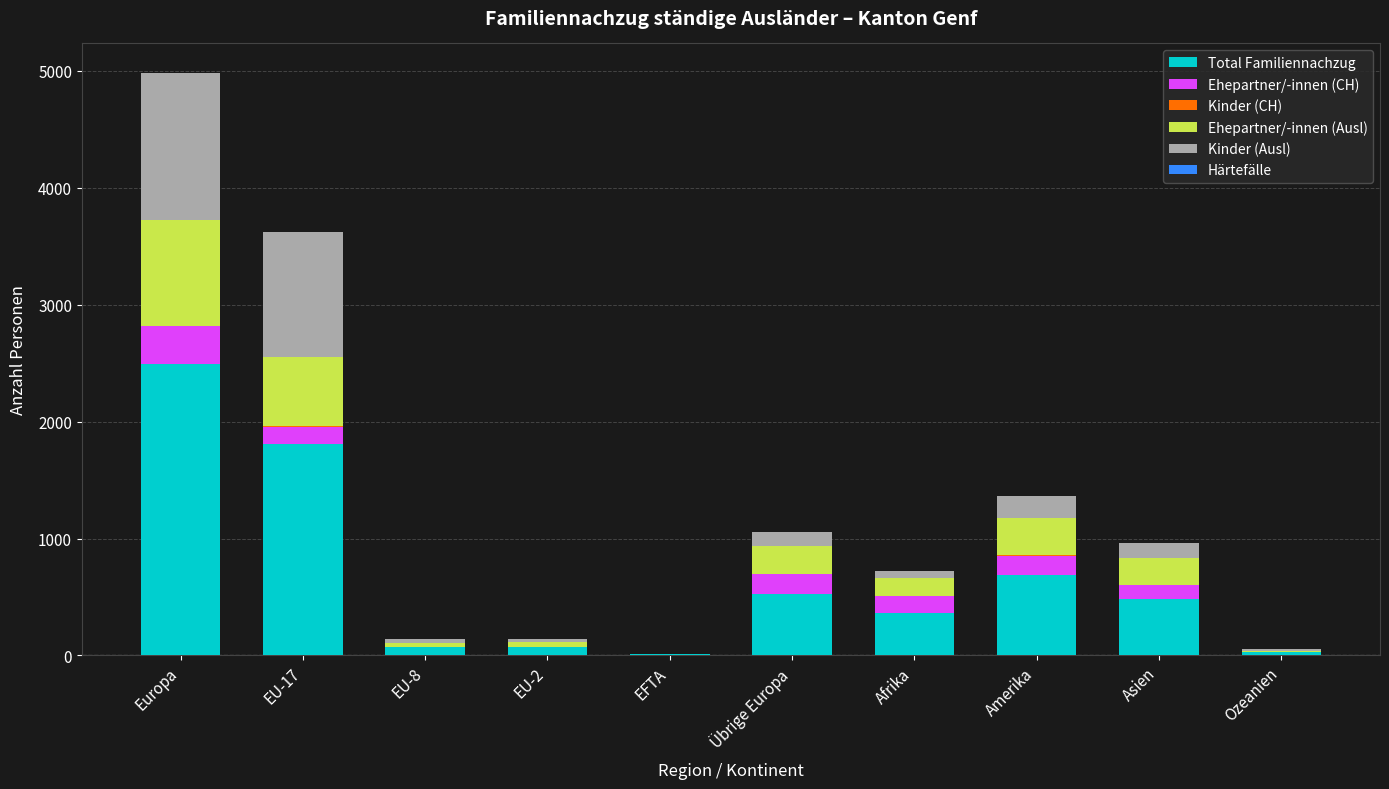

At which category is the sum across all series the highest?

Europa